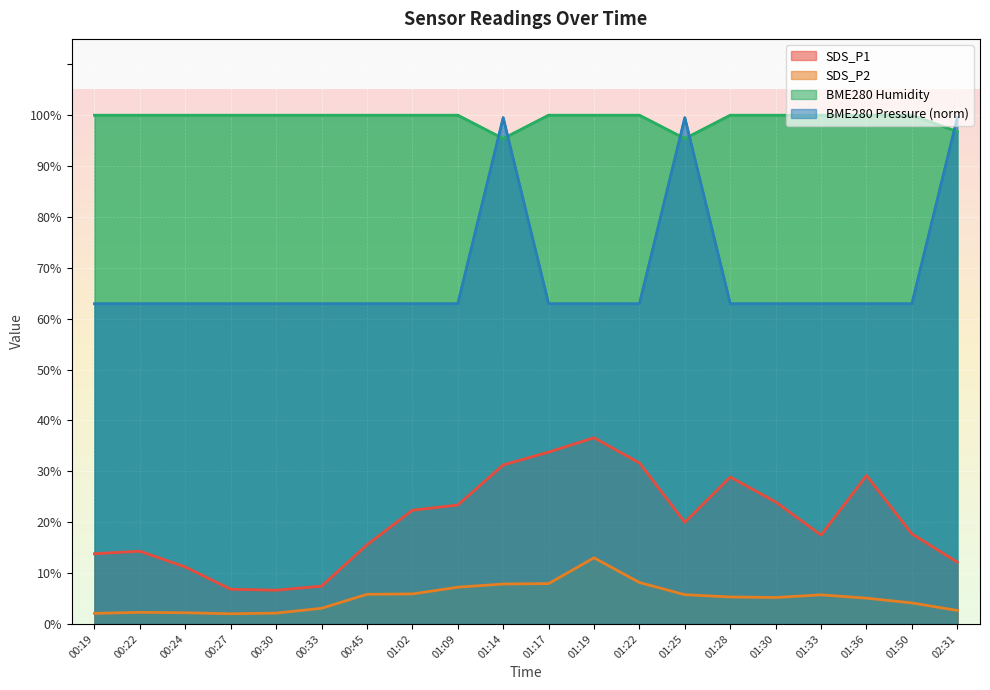

Between 02:31 and 01:28, which is larger?

01:28